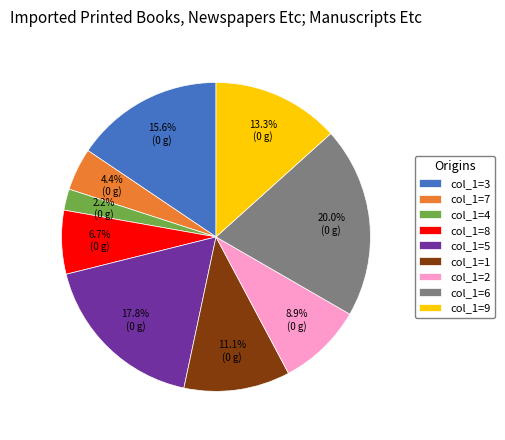

Which slice is the largest?

col_1=6